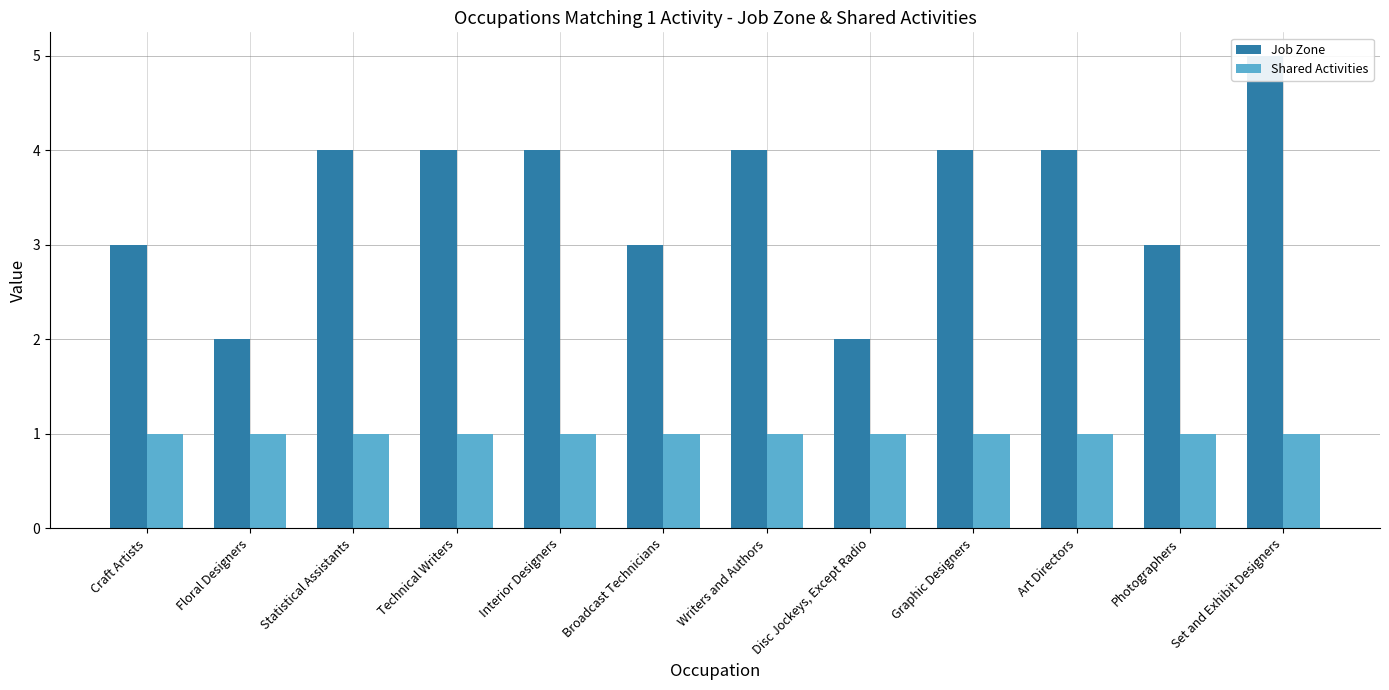

Between Craft Artists and Technical Writers, which series saw the biggest shift?

Job Zone